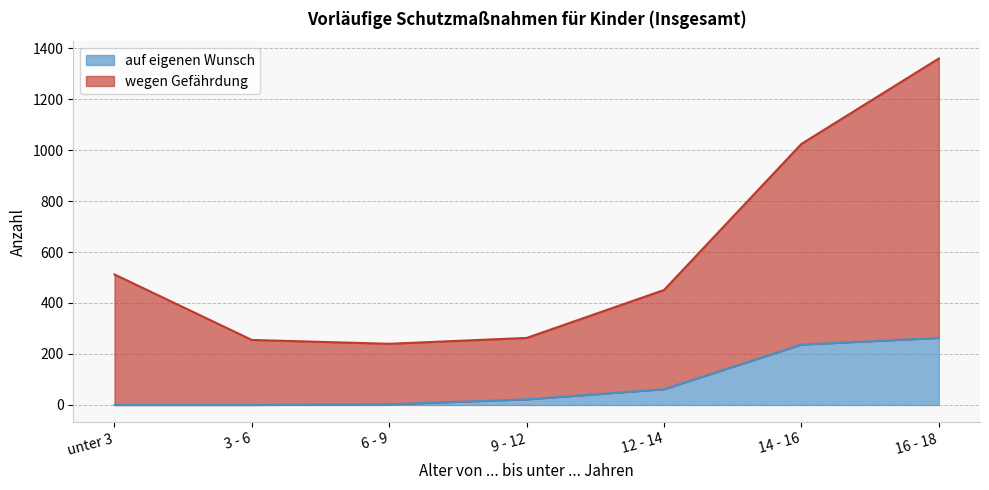

At which label does wegen Gefährdung first exceed 451?

unter 3